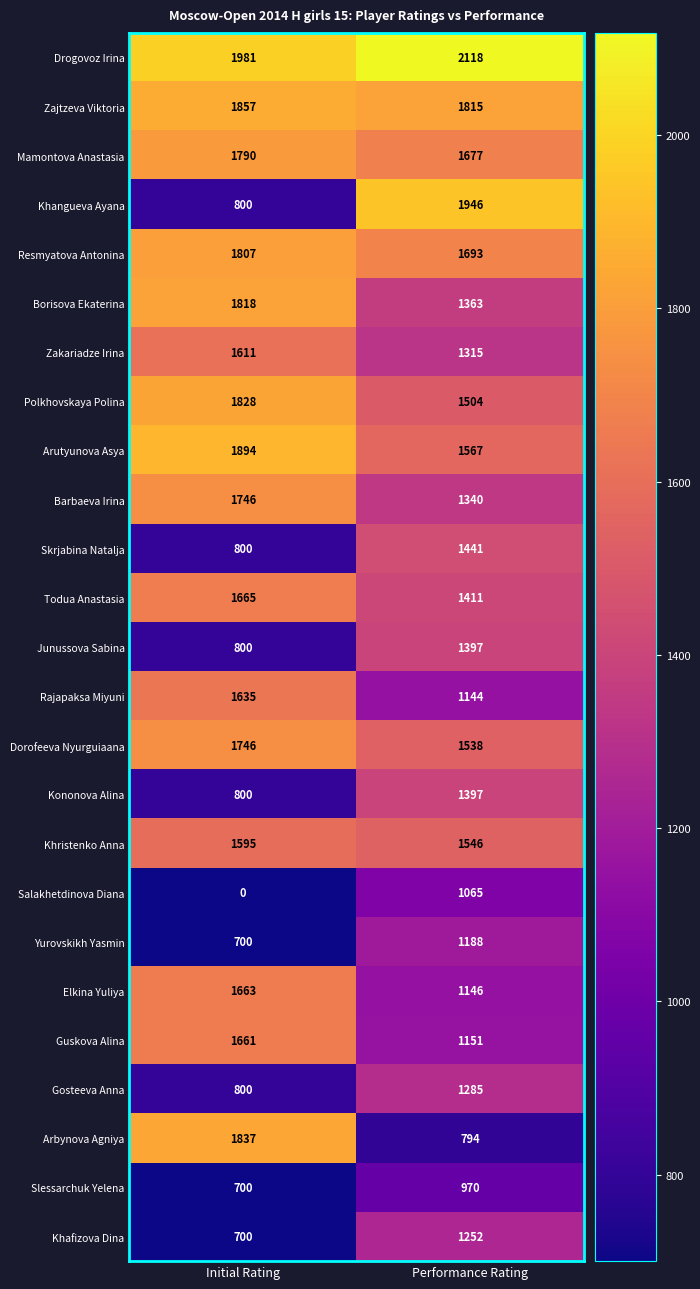

What is the greatest value displayed?

2118